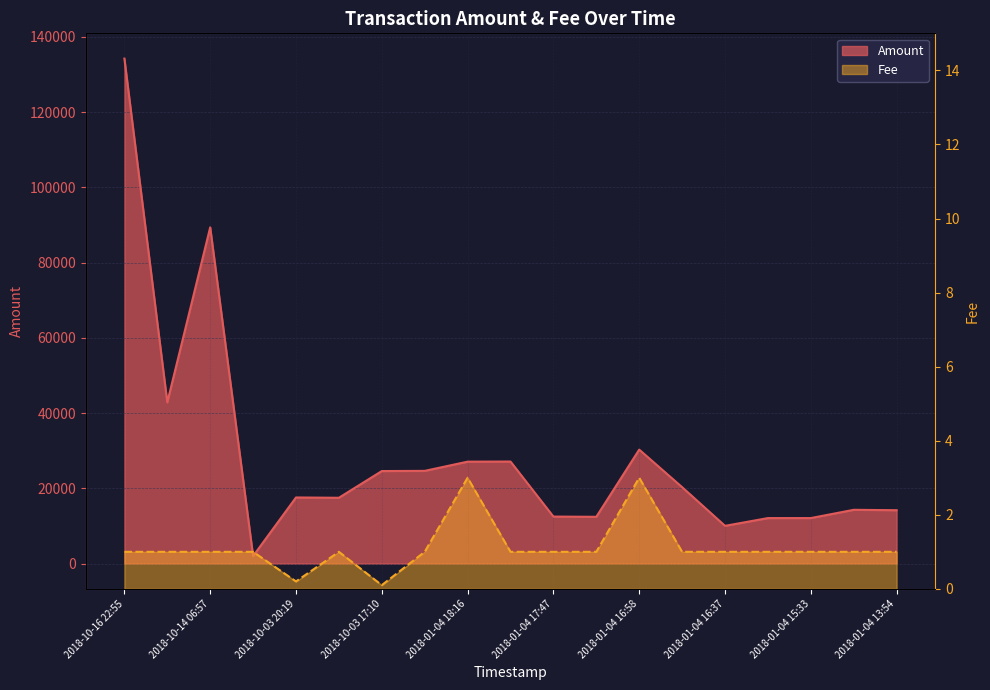

True or false: Amount and Fee intersect in this chart.

False